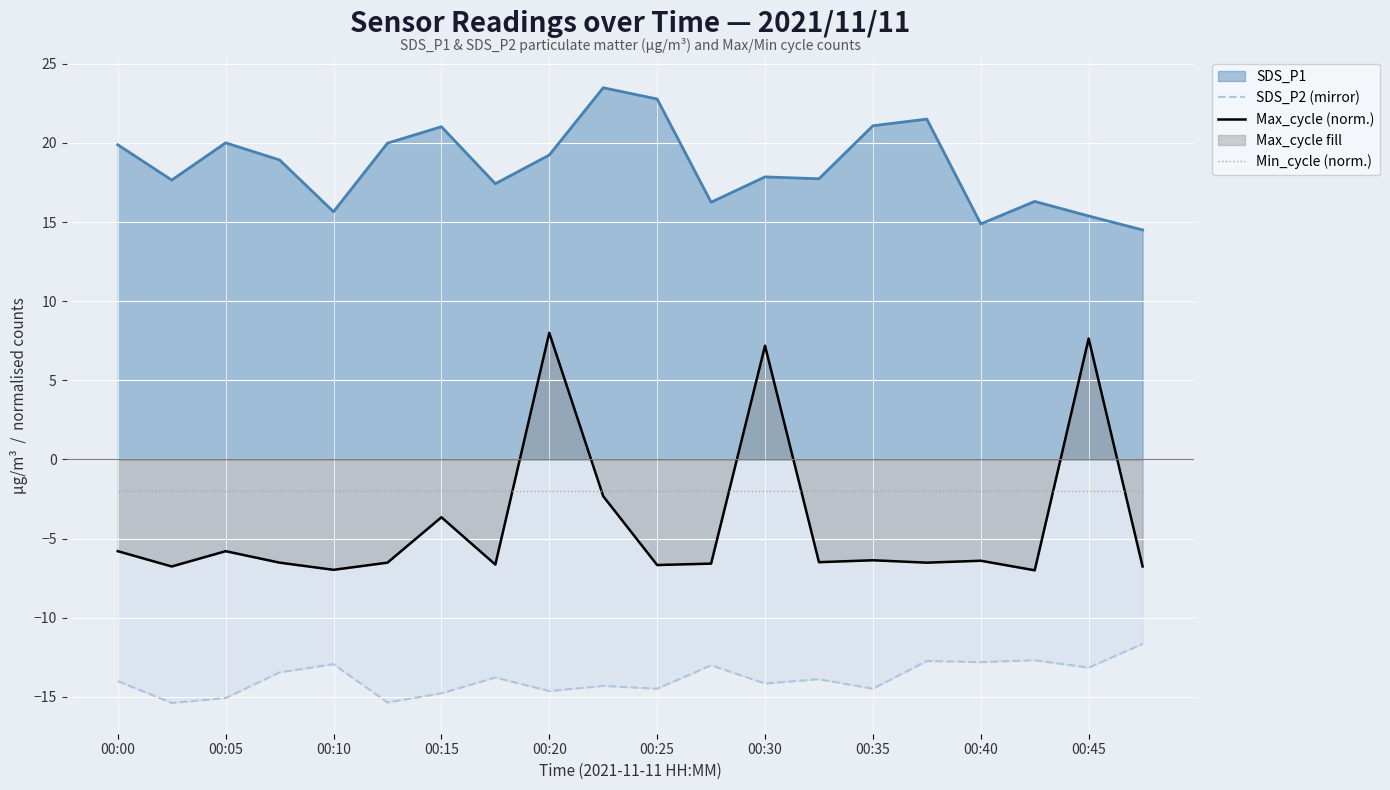

The SDS_P2 (mirror) series shows -8.8 at 00:15. True or false?

False